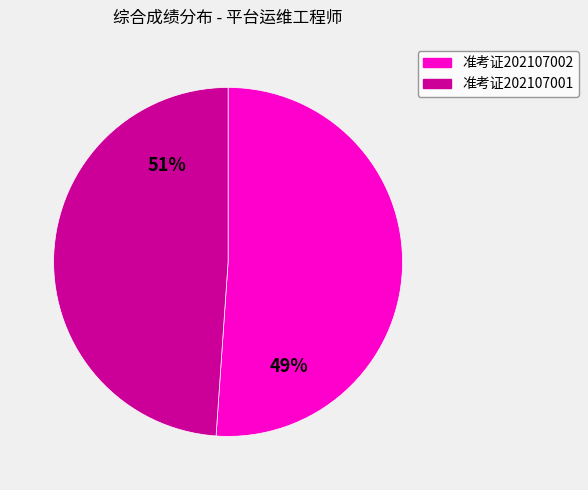

Does any single category account for the majority?

Yes